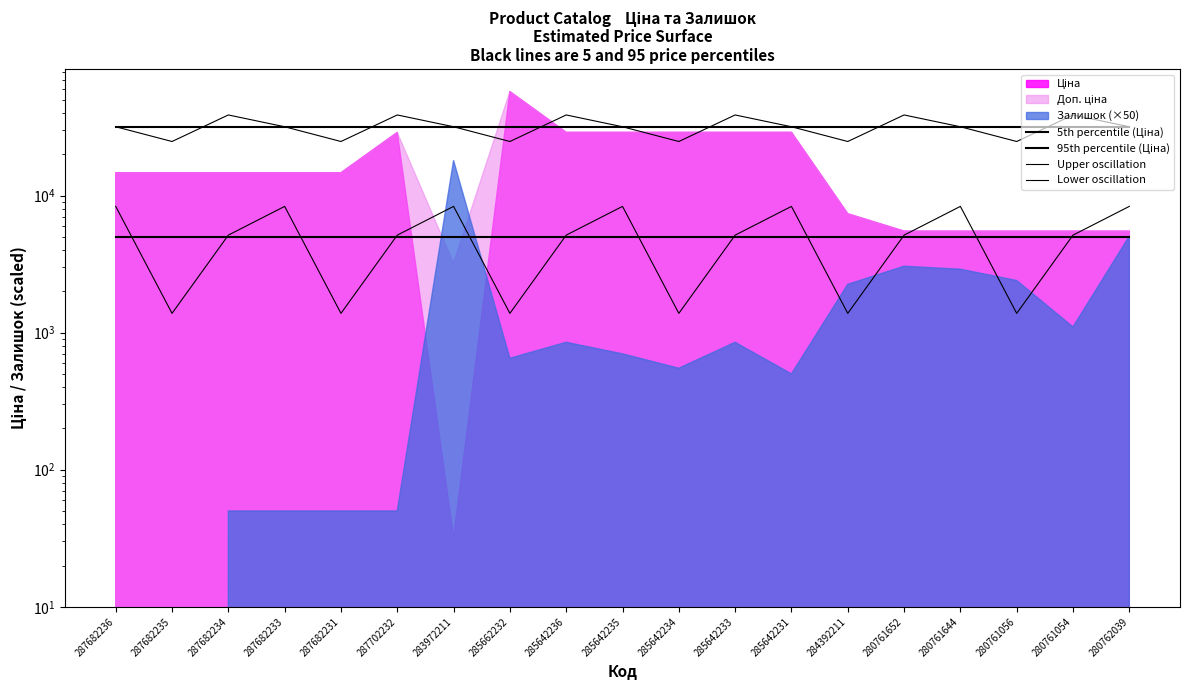

True or false: 95th percentile (Ціна) and Lower oscillation intersect in this chart.

False